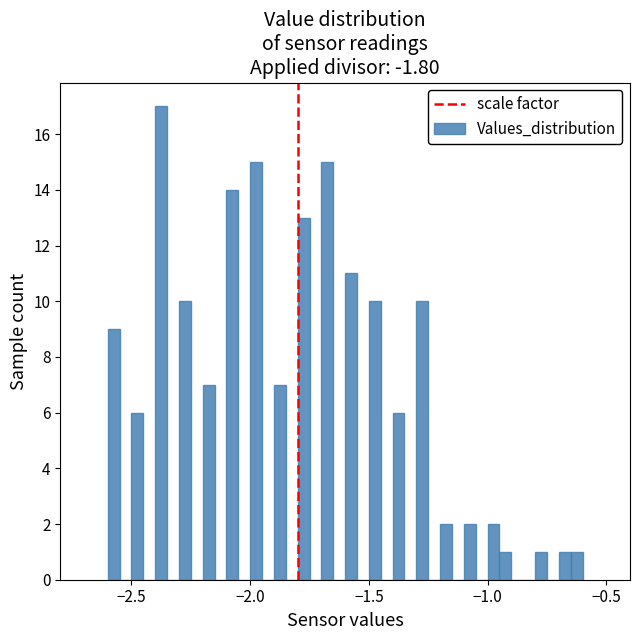

Read against the x-axis, roughly where is the centre of the tallest bar?

-2.35